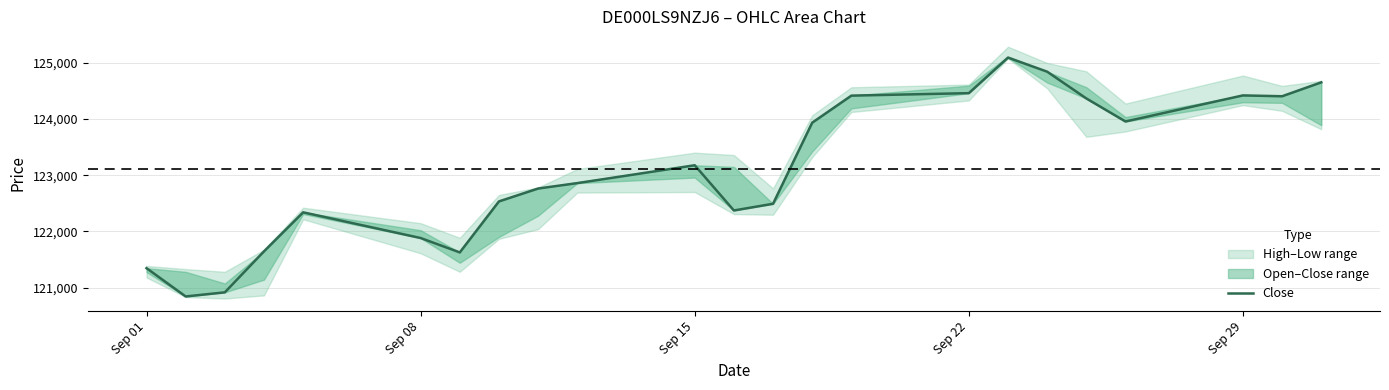

The chart shows a value of 170122 at 18. True or false?

False